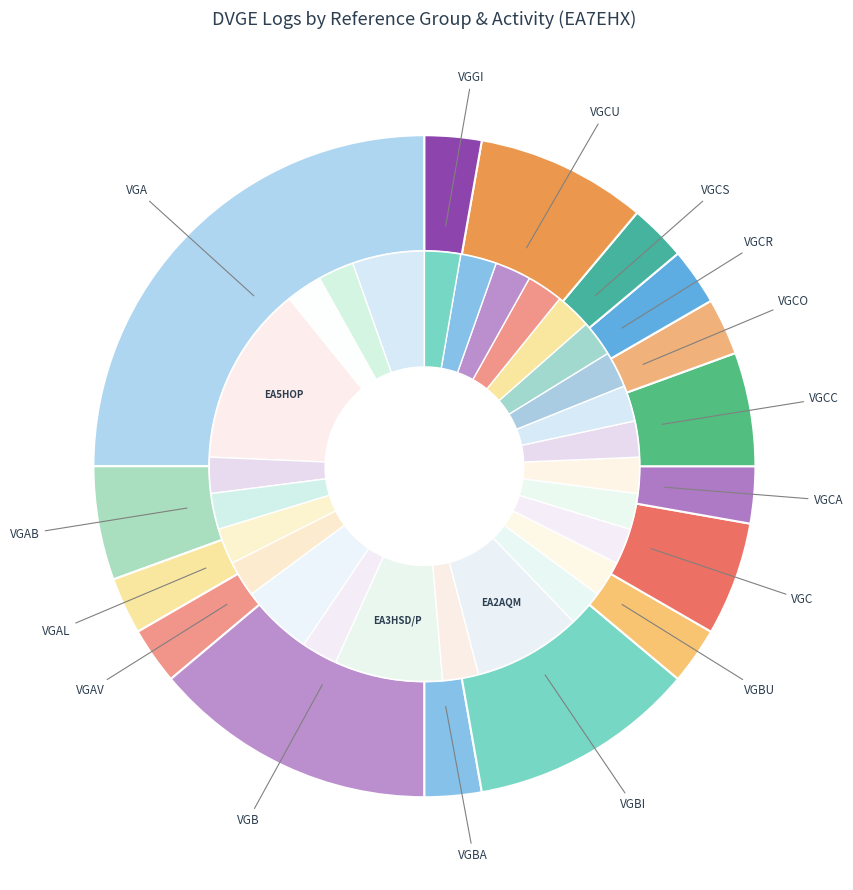

To the nearest percent, what is the combined percentage of VGCU and VGB?

22%